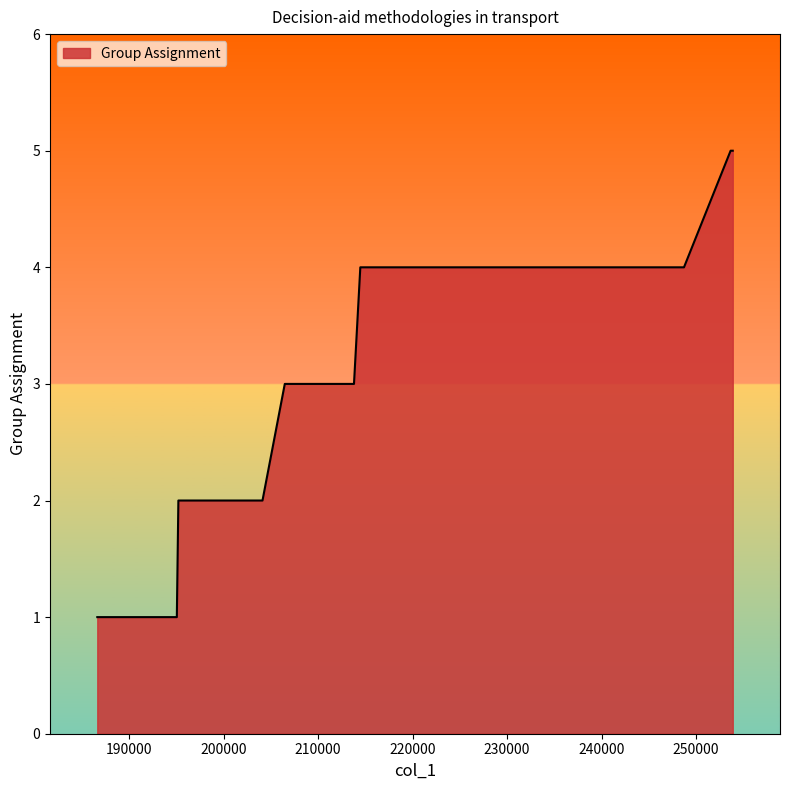

What is the difference between the maximum and minimum values?

4